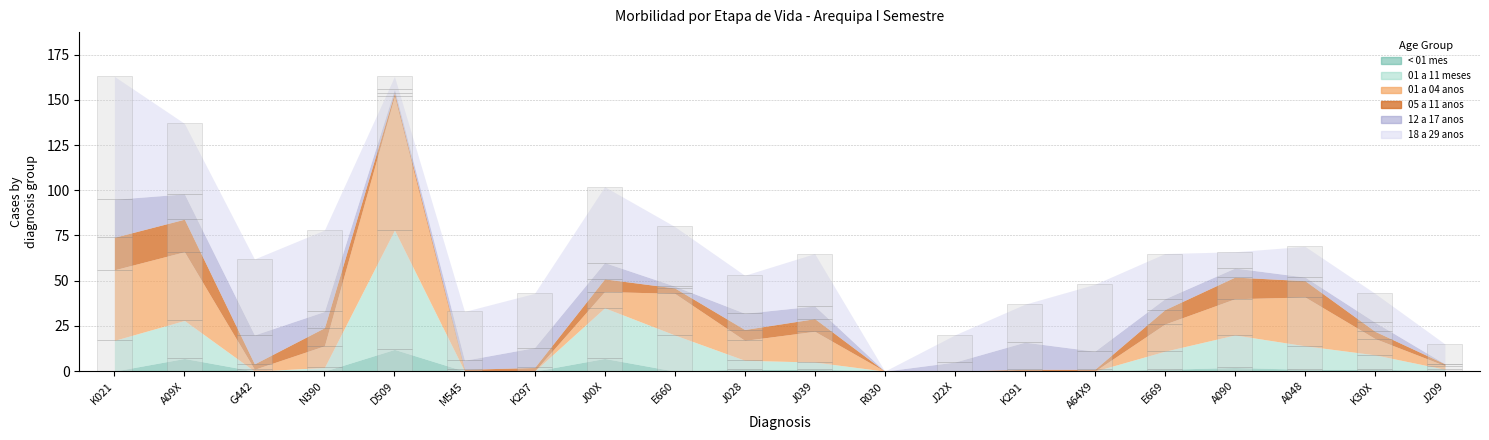

Rank the series at J00X from lowest to highest value.

< 01 mes, 05 a 11 anos, 01 a 04 anos, 12 a 17 anos, 01 a 11 meses, 18 a 29 anos